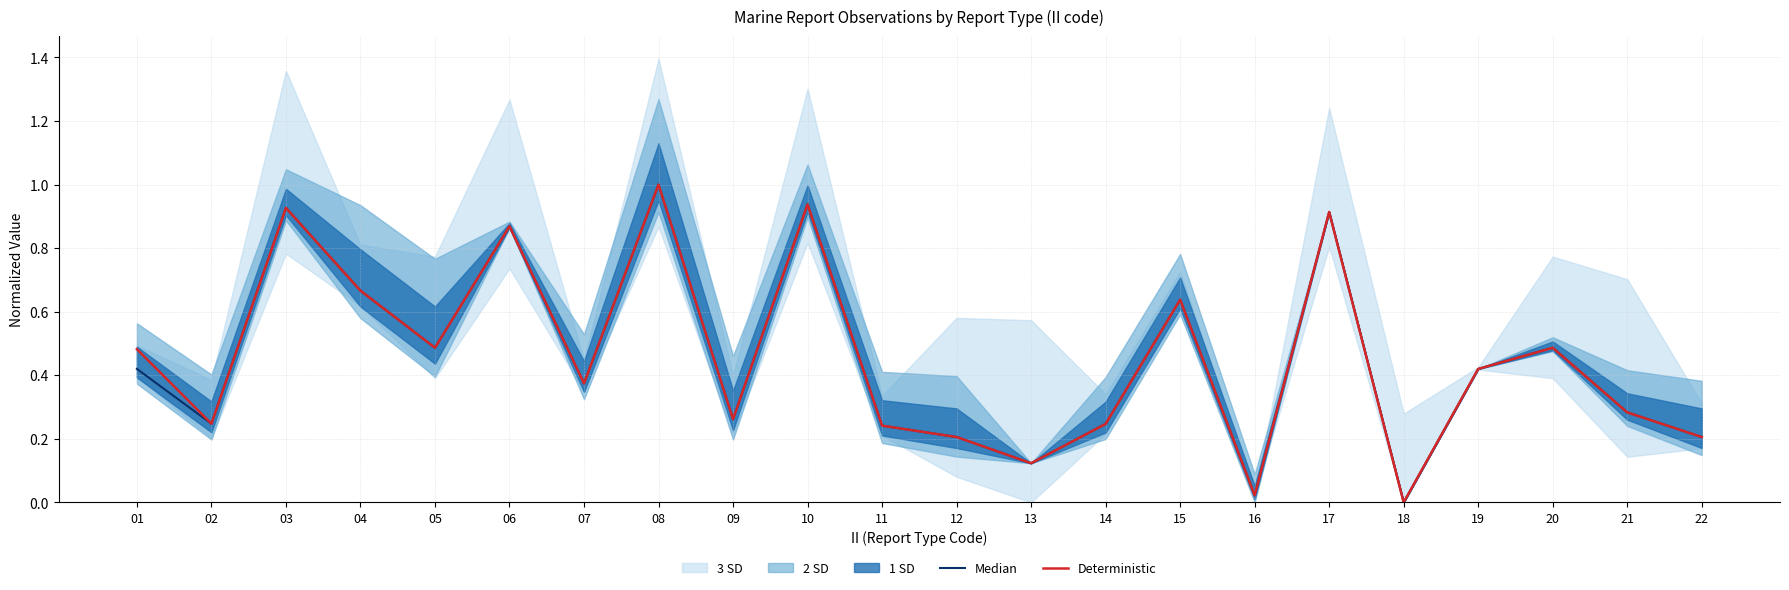

In Deterministic, how many points are lower than both neighbors (excluding endpoints)?

7